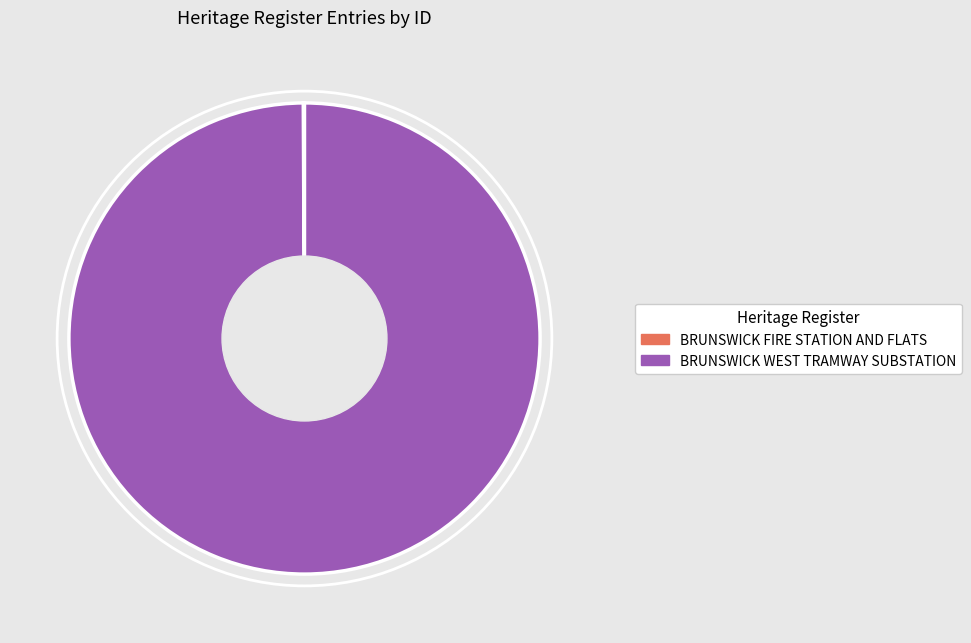

Is it true that BRUNSWICK WEST TRAMWAY SUBSTATION is 100% of the pie?

True